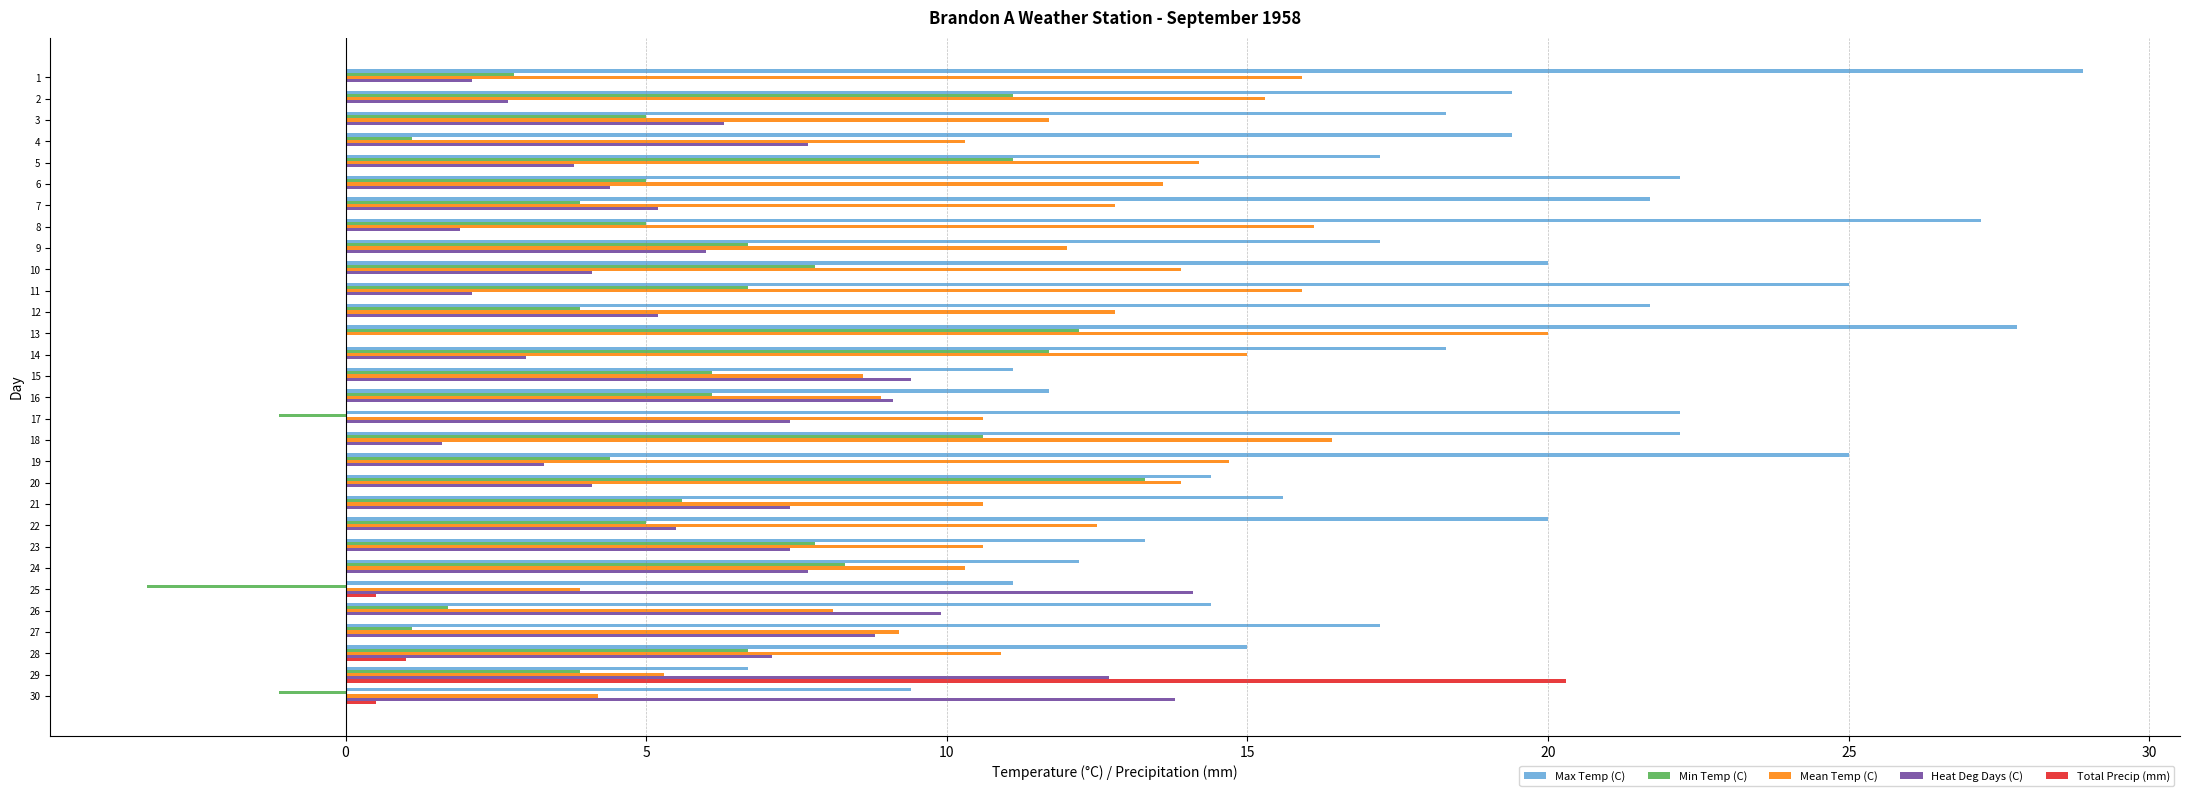

The value of Max Temp (C) at 12 is 42.2. True or false?

False